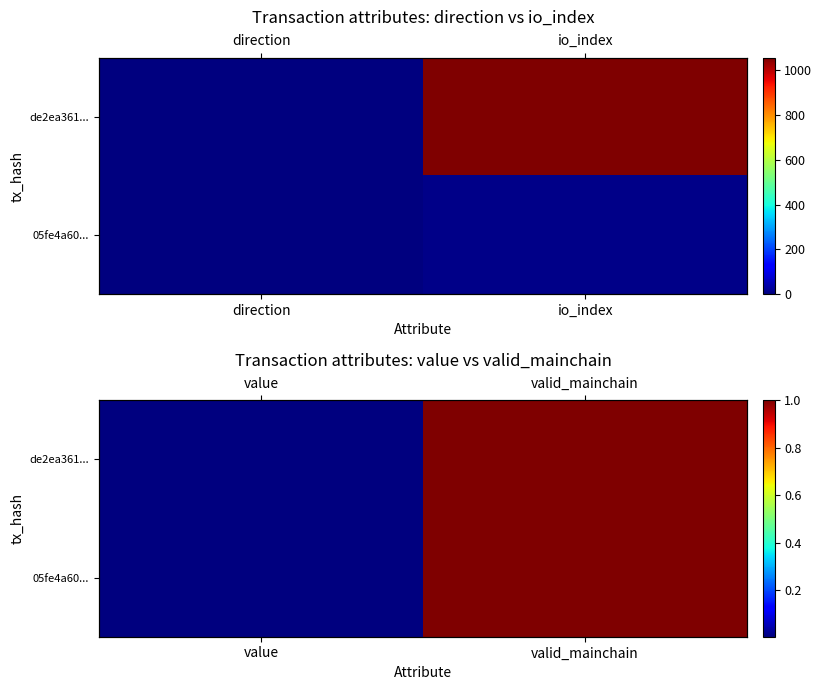

List the series in order of their peak value, lowest first.

de2ea361..., 05fe4a60...